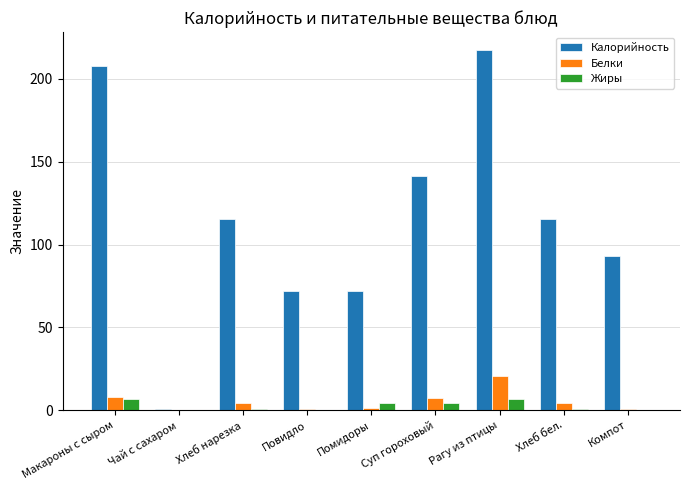

How many groups of bars are there?

9